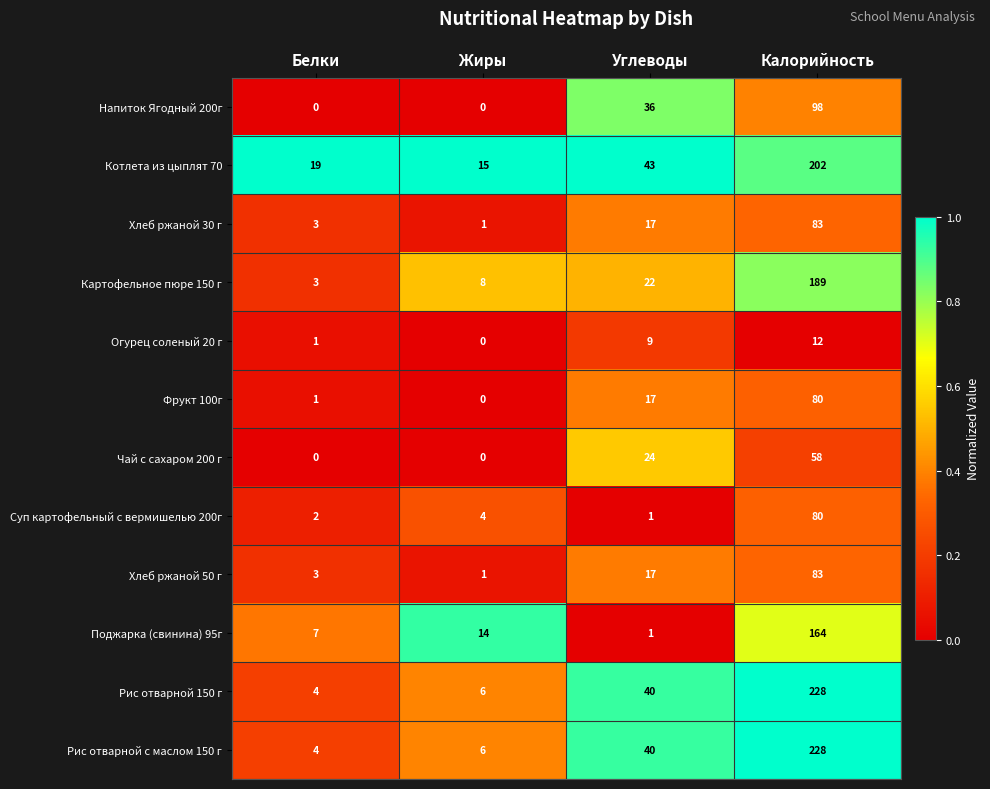

Which category has the highest value across all series?

Калорийность